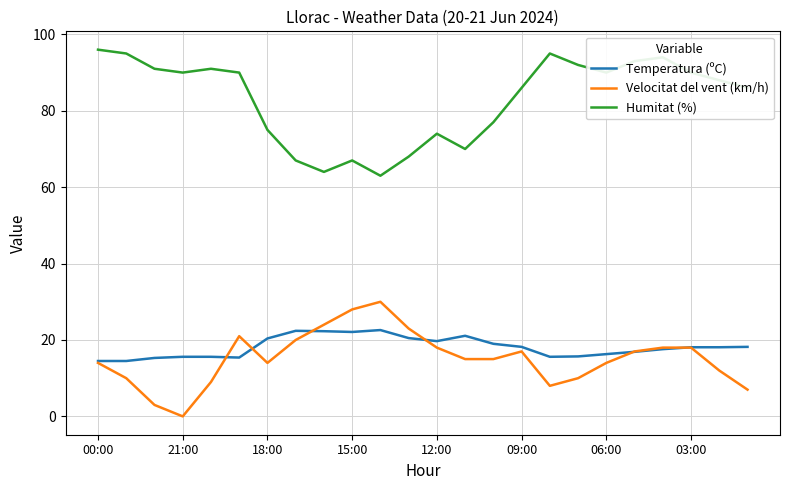

True or false: Temperatura (ºC) and Humitat (%) intersect in this chart.

False